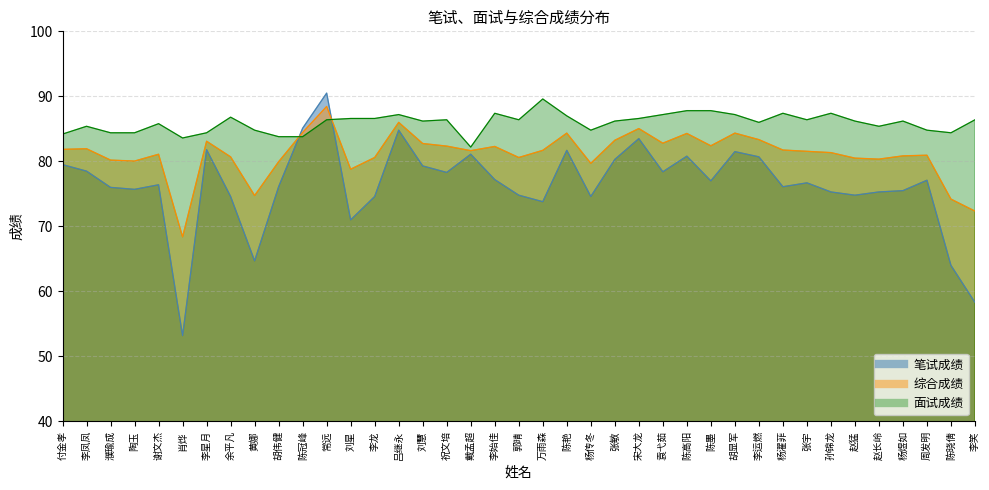

Rank the series at 李运燃 from highest to lowest value.

面试成绩, 综合成绩, 笔试成绩